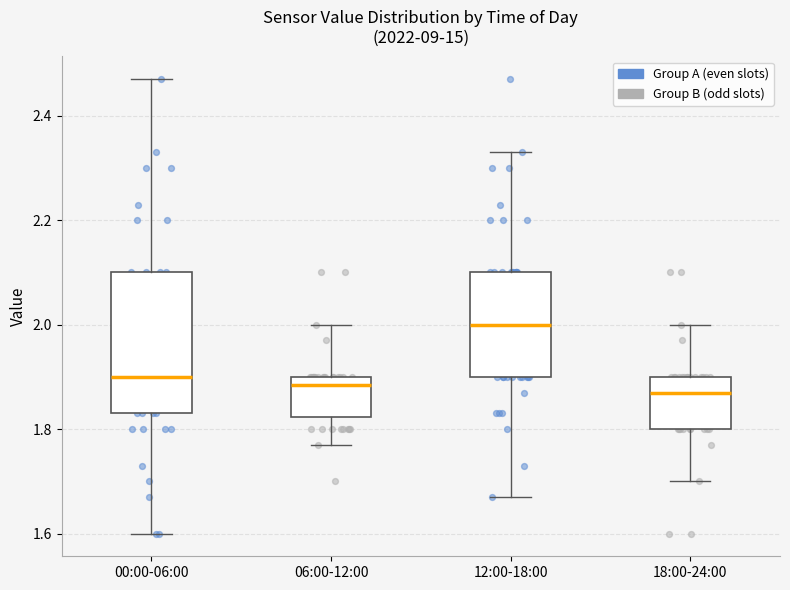

Comparing the boxes themselves (not the whiskers), which one is the tallest?

00:00-06:00